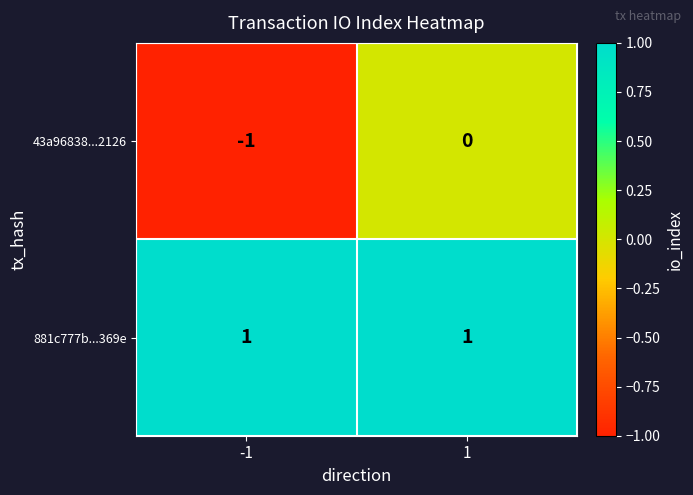

What is the greatest value displayed?

1